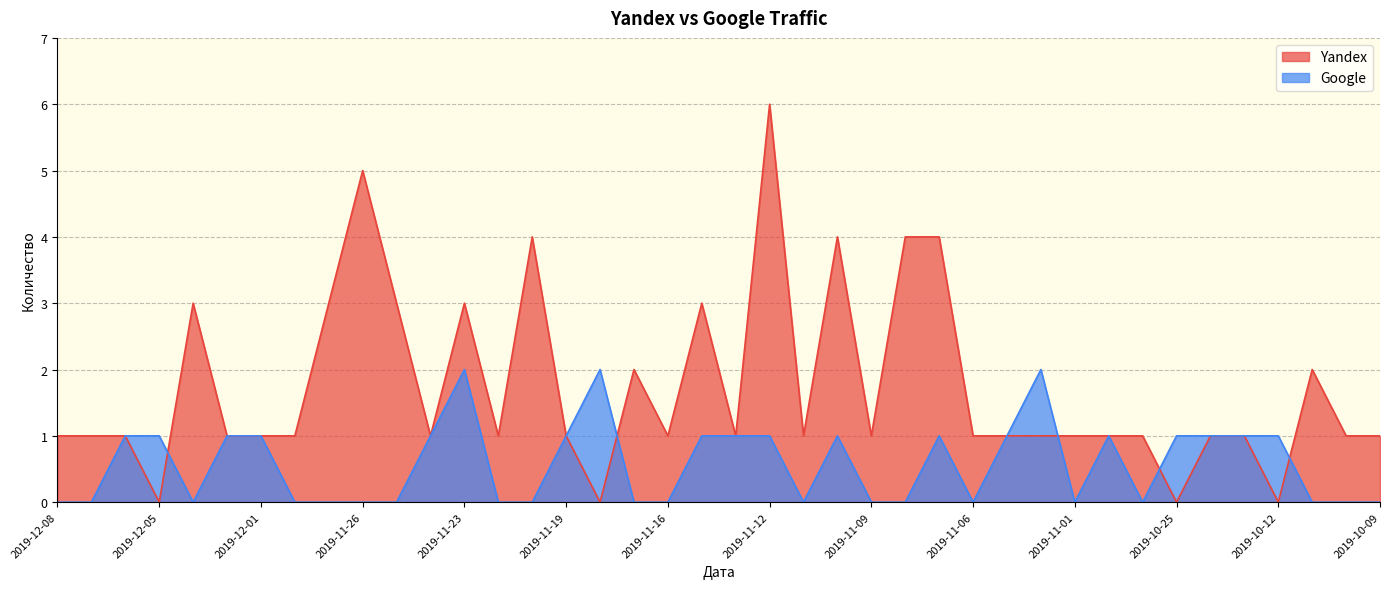

What is the label of the 10th point from the right?

2019-11-01